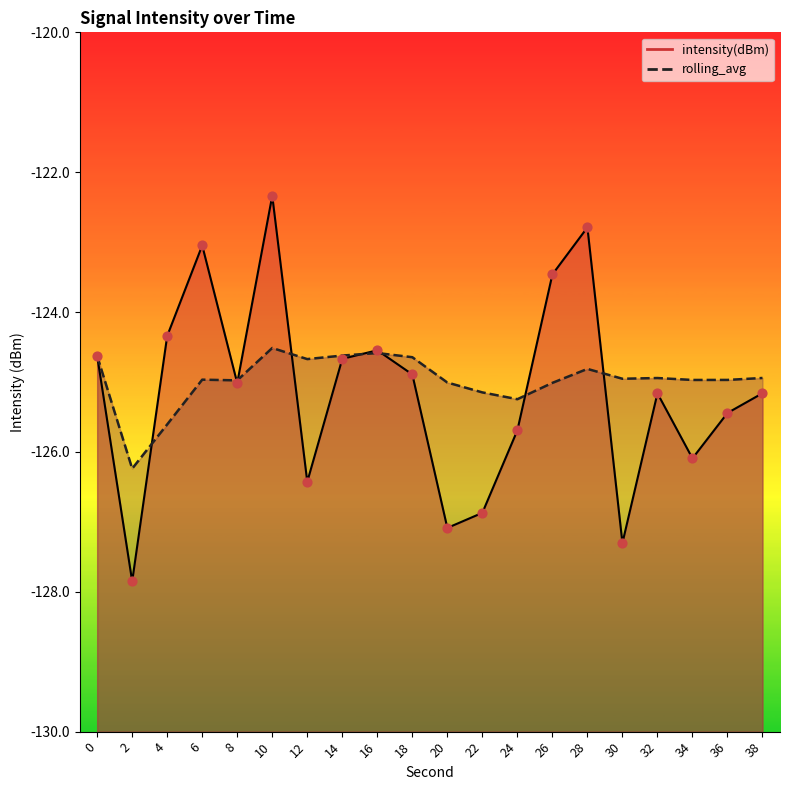

At which category is the sum across all series the highest?

10